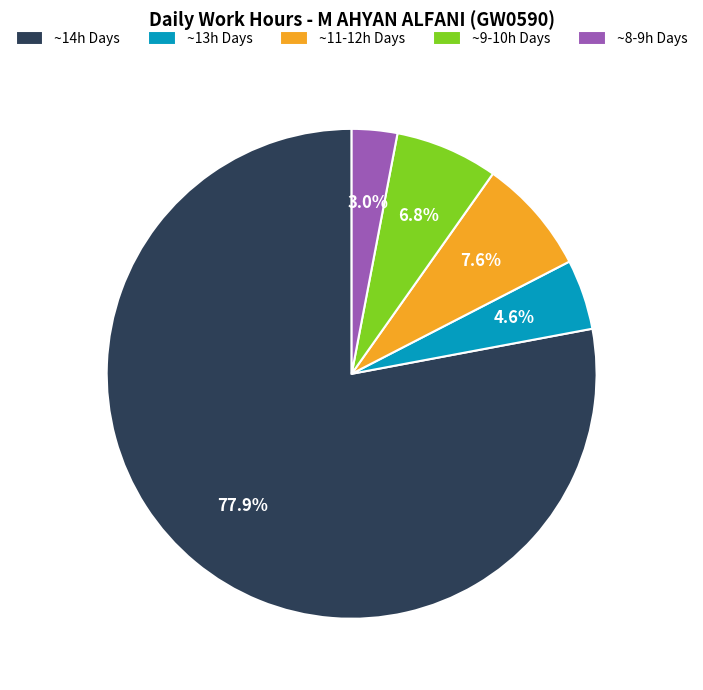

What is the smallest slice in the pie chart?

~8-9h Days